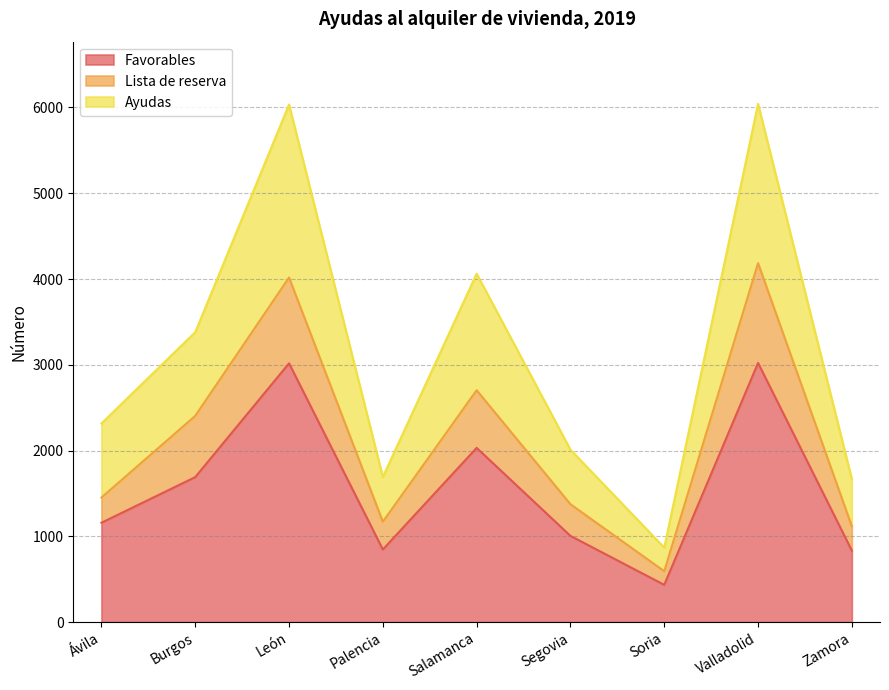

How many values in the Ayudas series are below 2316?

4